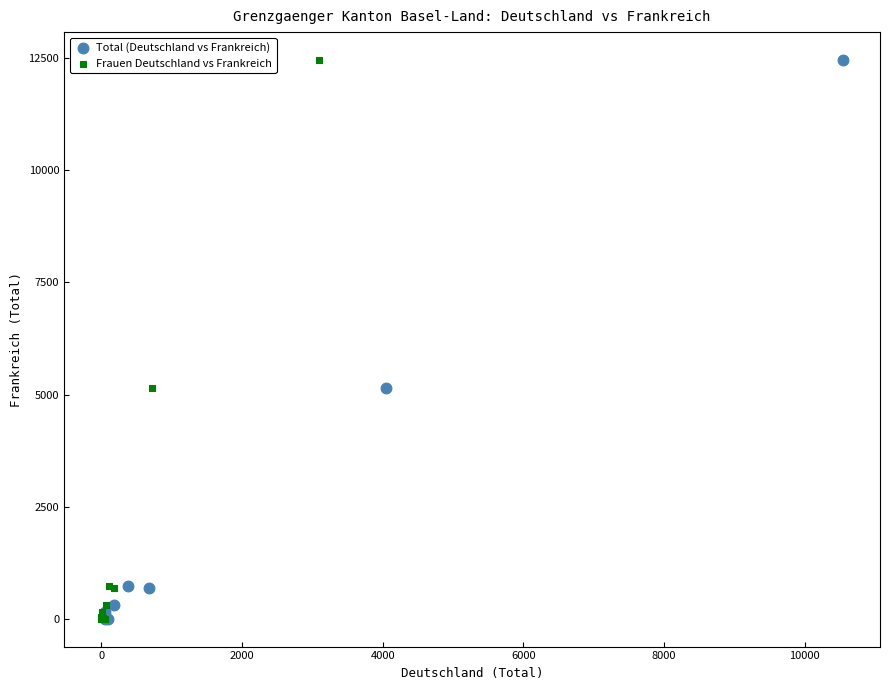

What are all the series names shown in the legend?

Total (Deutschland vs Frankreich), Frauen Deutschland vs Frankreich